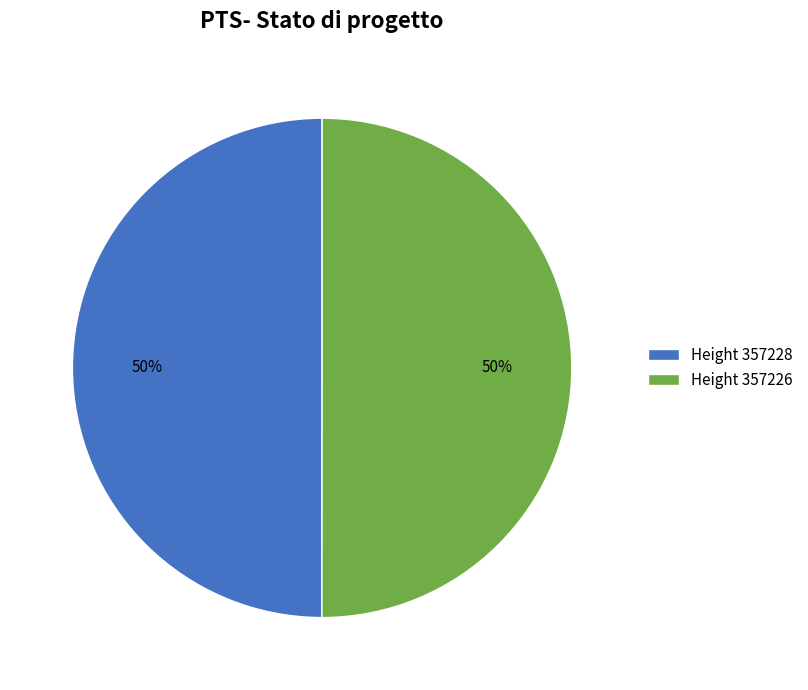

How many slices are in this pie chart?

2